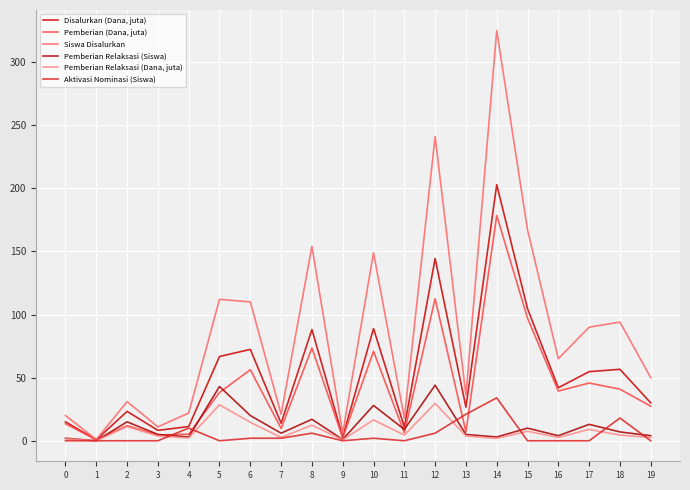

At 17, list the series in order from smallest to largest.

Aktivasi Nominasi (Siswa), Pemberian Relaksasi (Dana, juta), Pemberian Relaksasi (Siswa), Pemberian (Dana, juta), Disalurkan (Dana, juta), Siswa Disalurkan